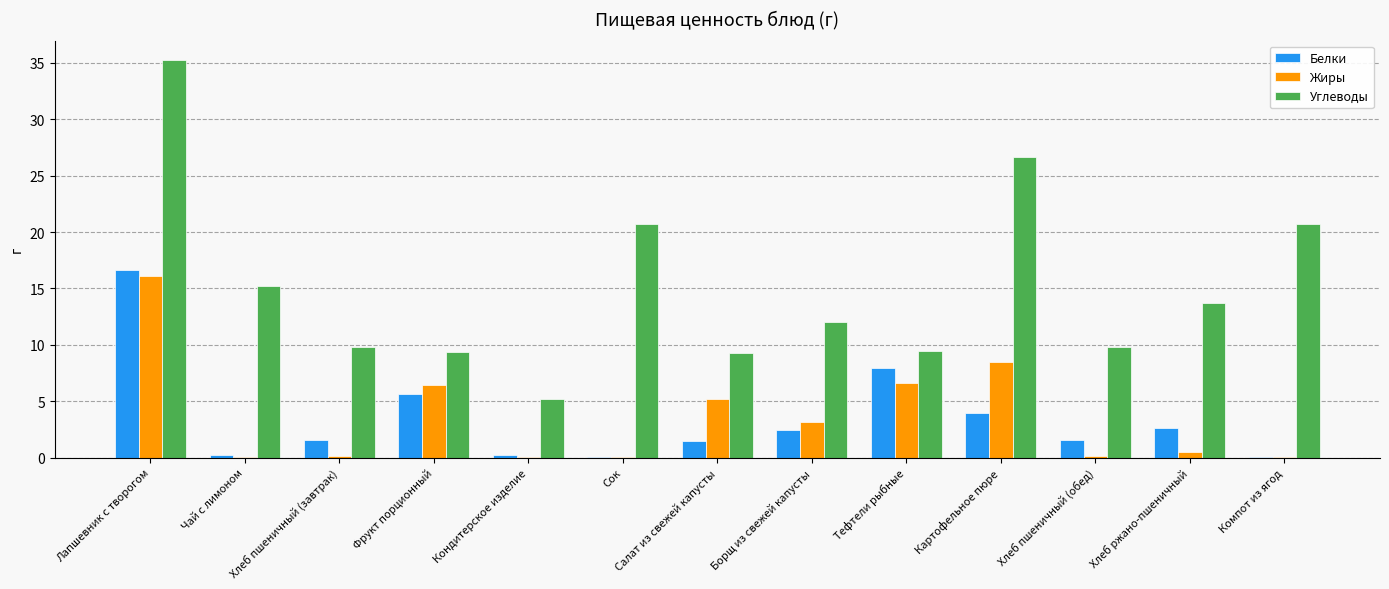

What is the sum of all Белки values?

44.4